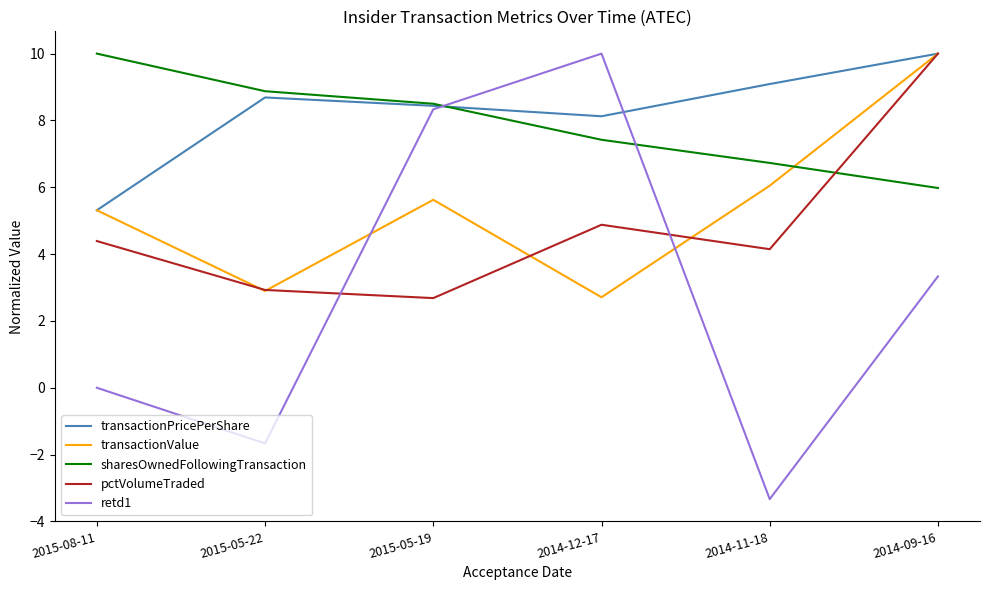

Is it true that pctVolumeTraded equals 1.8 at 2015-08-11?

False